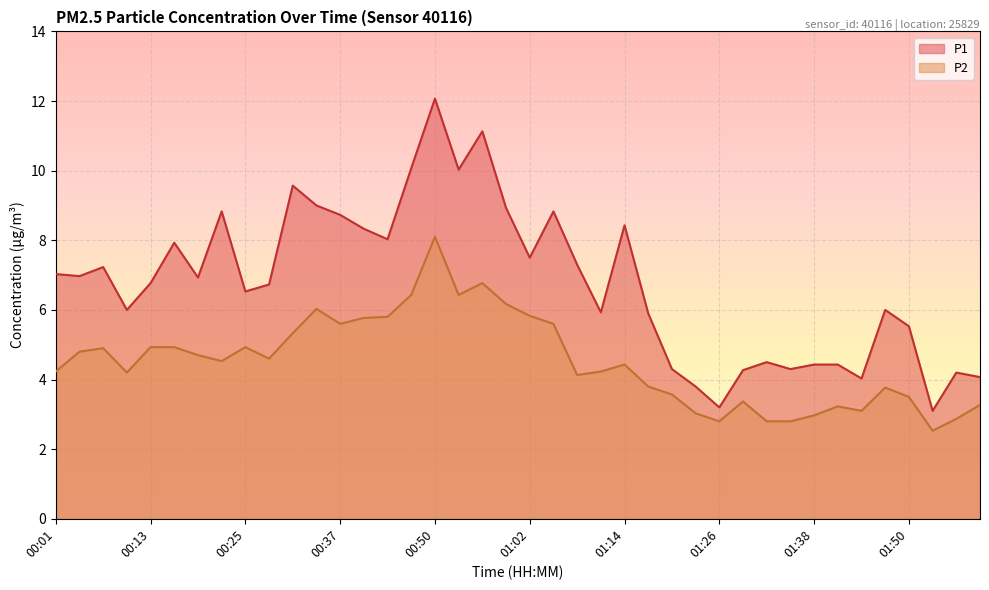

What is the difference between the maximum and minimum values in the P2 series?

5.6